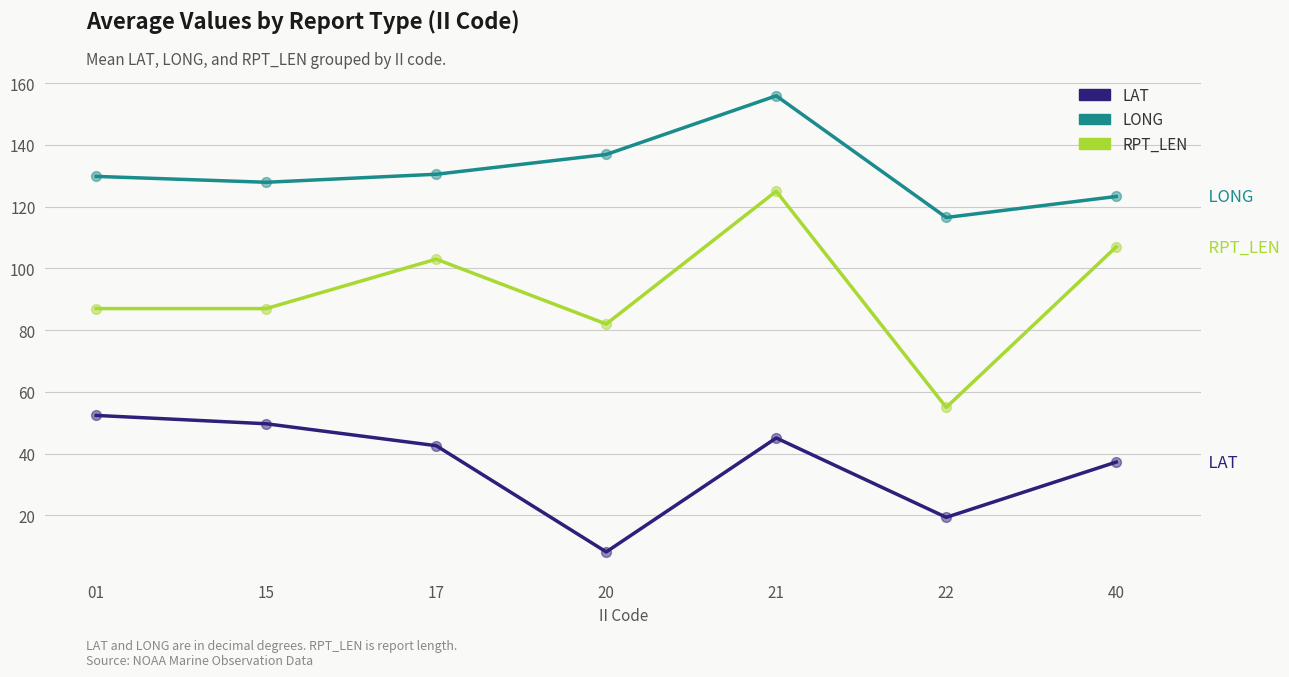

Between 15 and 21, which series saw the biggest shift?

RPT_LEN